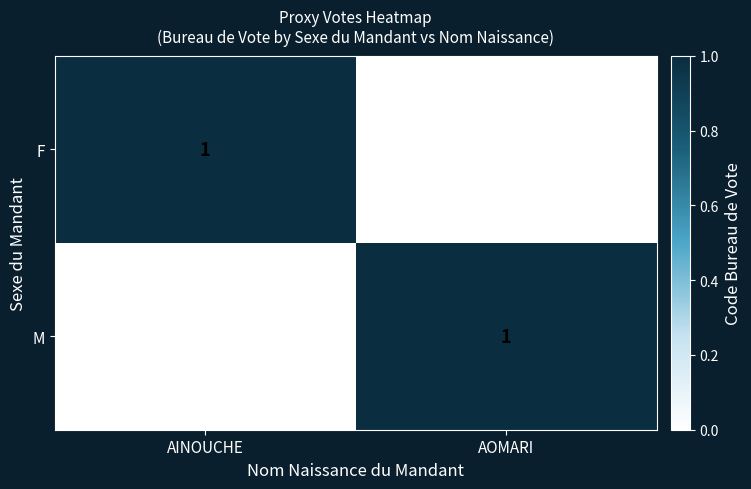

The value of F at AOMARI is 0. True or false?

True